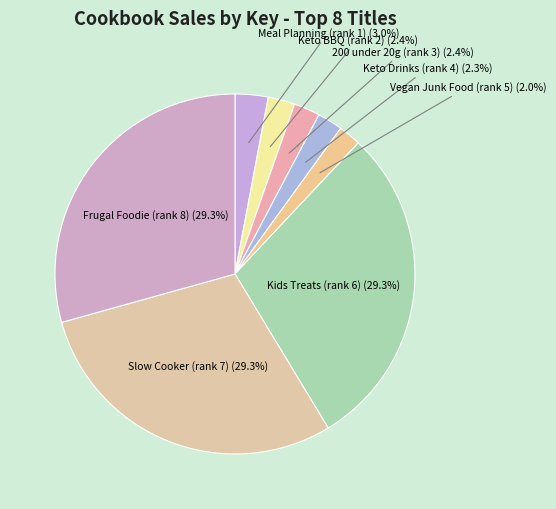

Is the sum of Keto Drinks (rank 4) and Kids Treats (rank 6) greater than half?

No